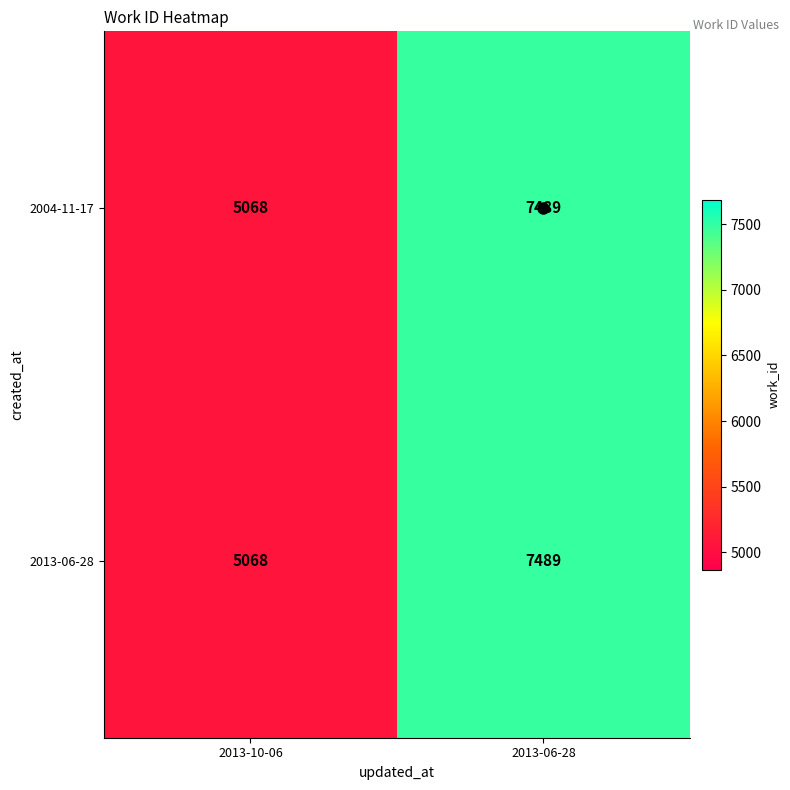

Rank the categories by 2004-11-17 value from lowest to highest.

2013-10-06, 2013-06-28